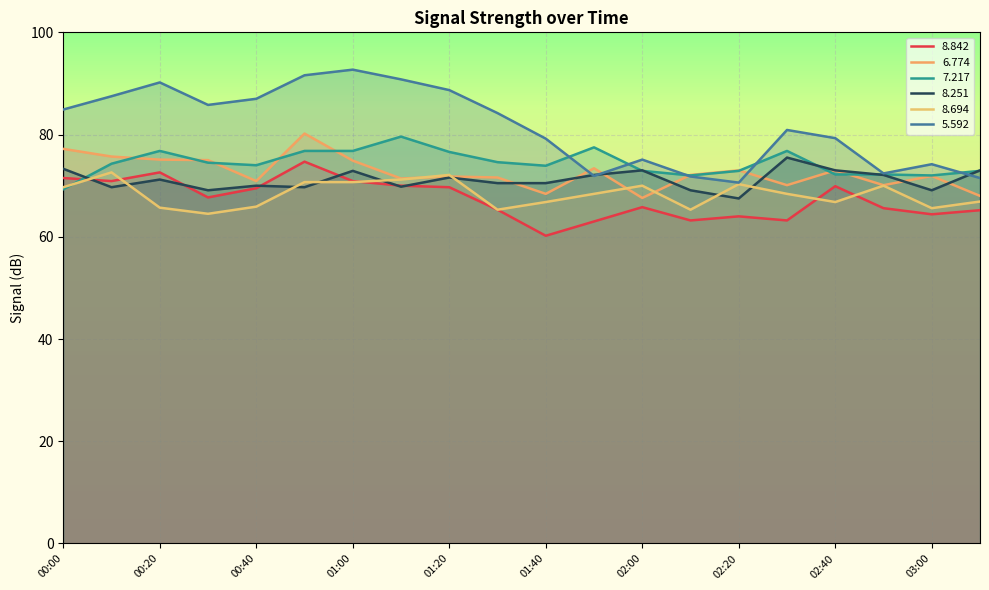

True or false:   8.842 has a value of 95.5 at 01:10.

False